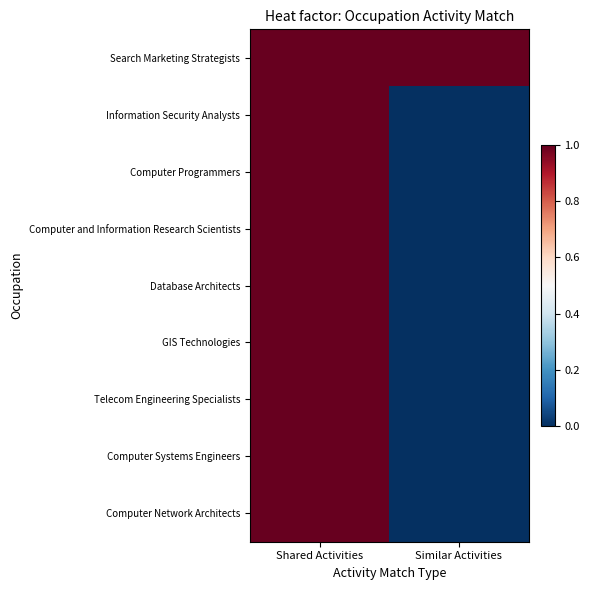

Reading left to right, transcribe all the data shown in this chart.

Search Marketing Strategists: Shared Activities=1	Similar Activities=1
Information Security Analysts: Shared Activities=1	Similar Activities=0
Computer Programmers: Shared Activities=1	Similar Activities=0
Computer and Information Research Scientists: Shared Activities=1	Similar Activities=0
Database Architects: Shared Activities=1	Similar Activities=0
GIS Technologies: Shared Activities=1	Similar Activities=0
Telecom Engineering Specialists: Shared Activities=1	Similar Activities=0
Computer Systems Engineers: Shared Activities=1	Similar Activities=0
Computer Network Architects: Shared Activities=1	Similar Activities=0